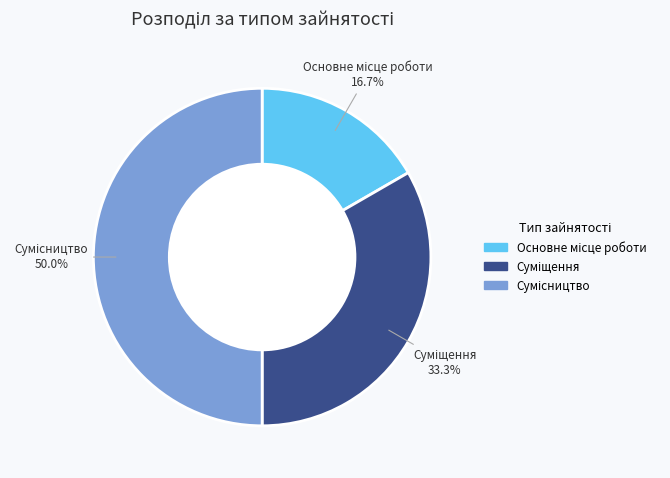

How many slices are in this pie chart?

3